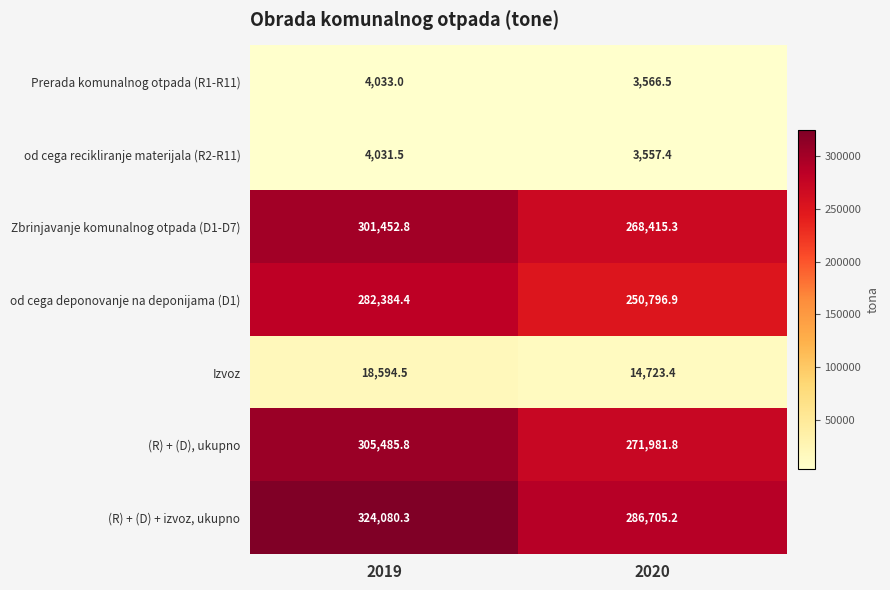

What is the sum of all (R) + (D) + izvoz, ukupno values?

610785.5